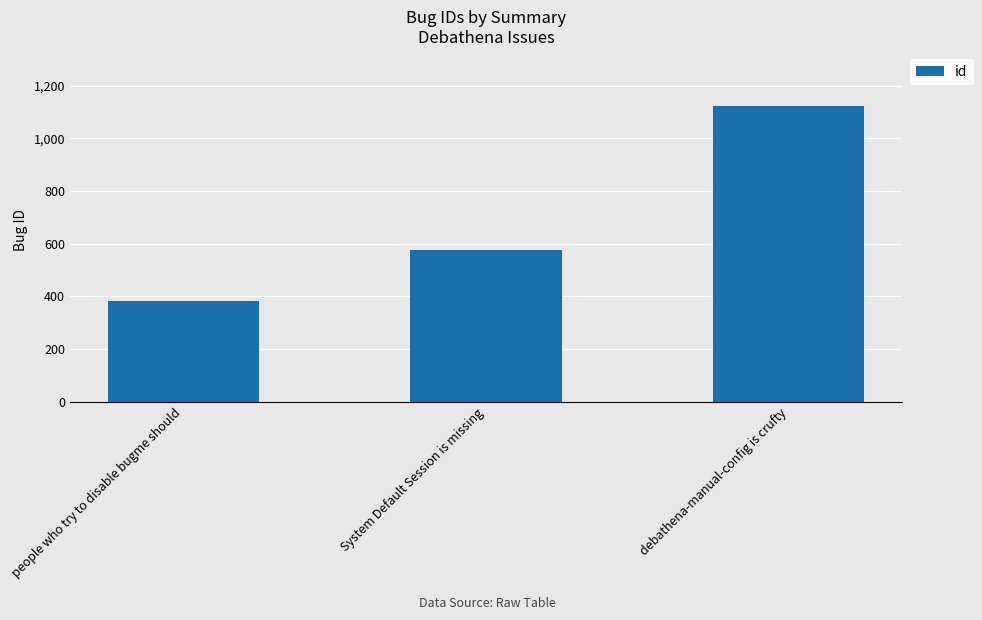

What value does the data have at debathena-manual-config is crufty, to the nearest 50?

1100